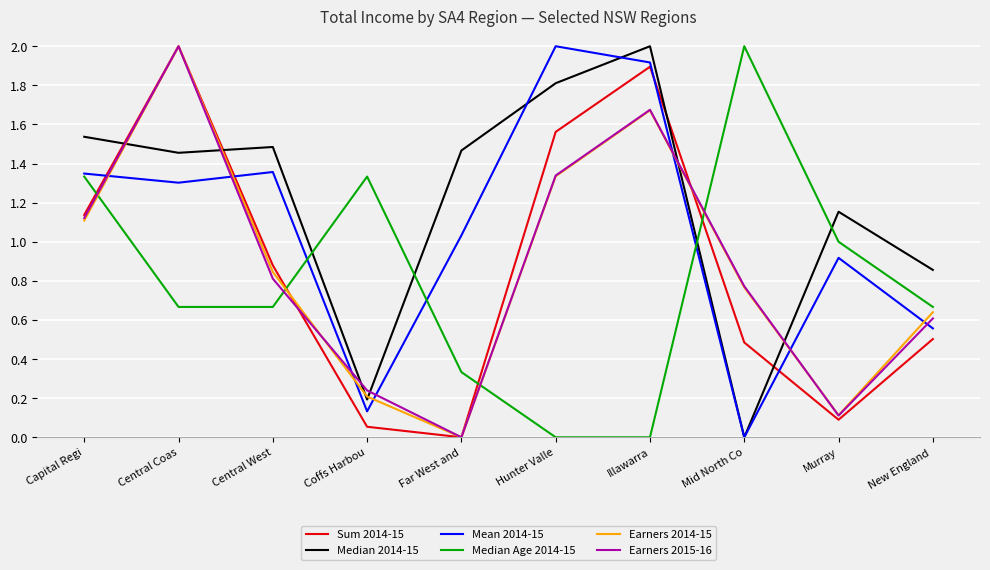

Does the chart have visible grid lines?

Yes